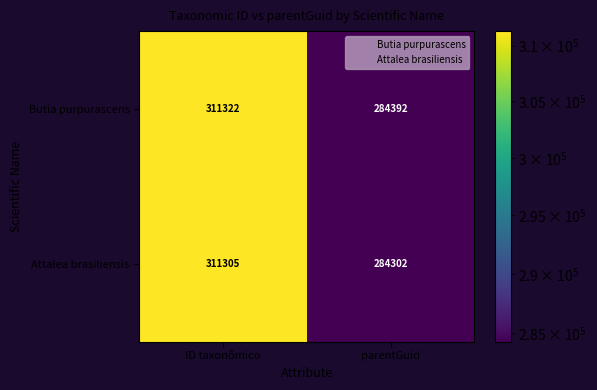

The value of Butia purpurascens at ID taxonômico is 538450. True or false?

False